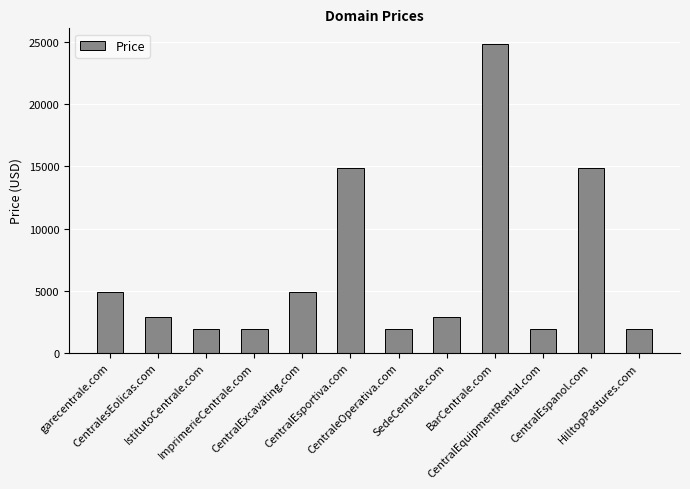

The chart shows a value of 3411 at CentralEsportiva.com. True or false?

False